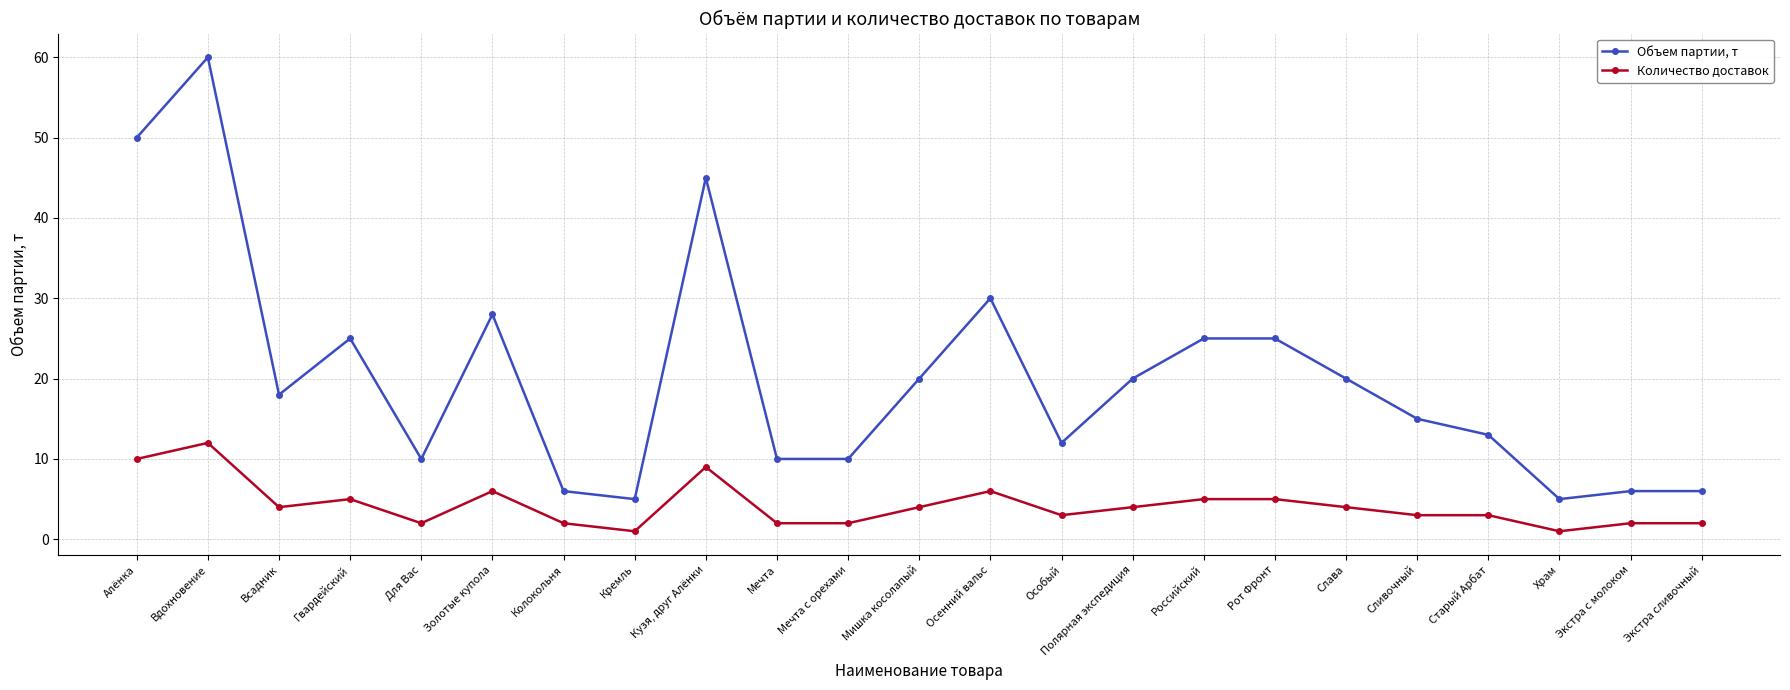

What is the total value across all series at Гвардейский?

30